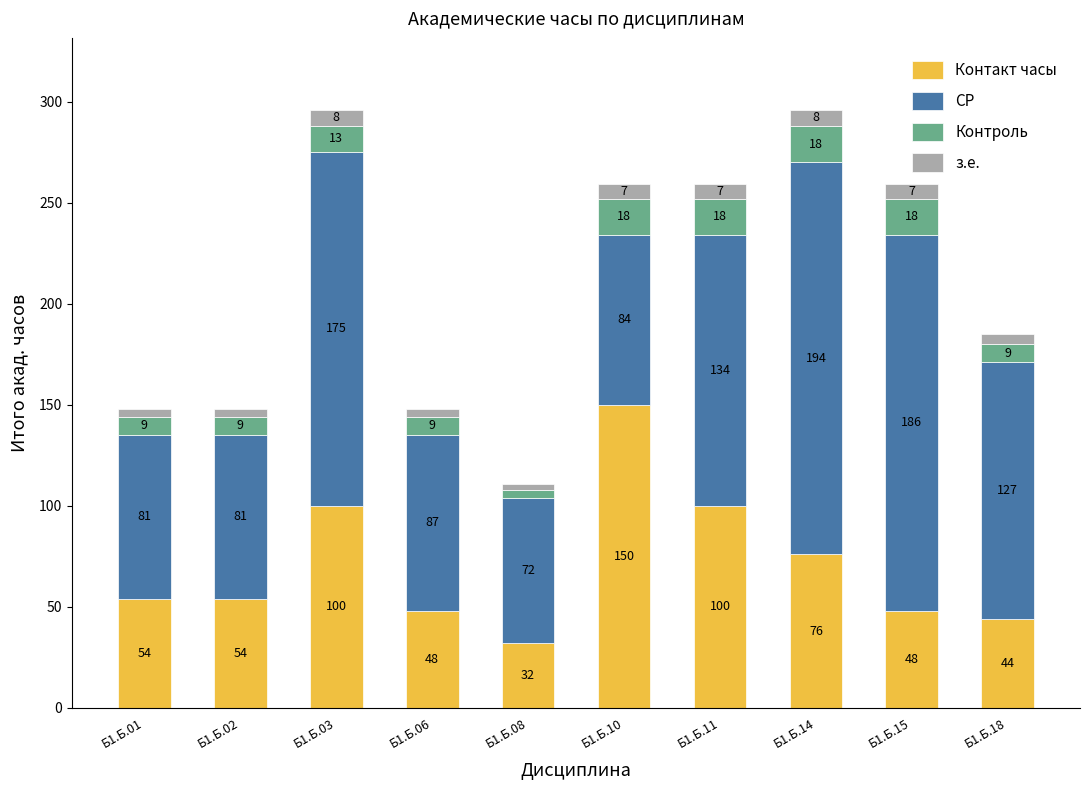

How many bars are there in total?

10